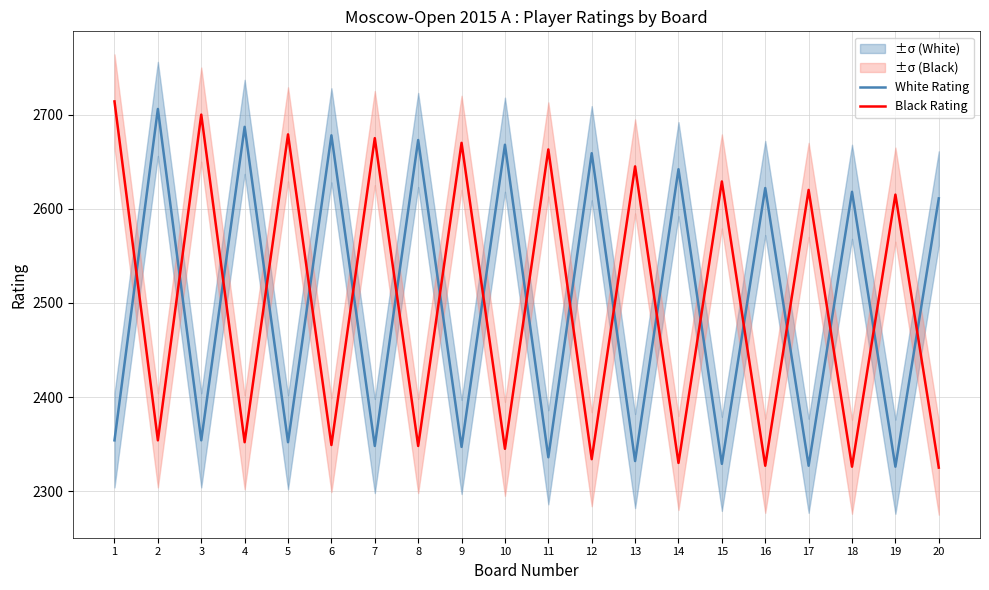

What is the value of the Black Rating point at the 14th from the left?

2330